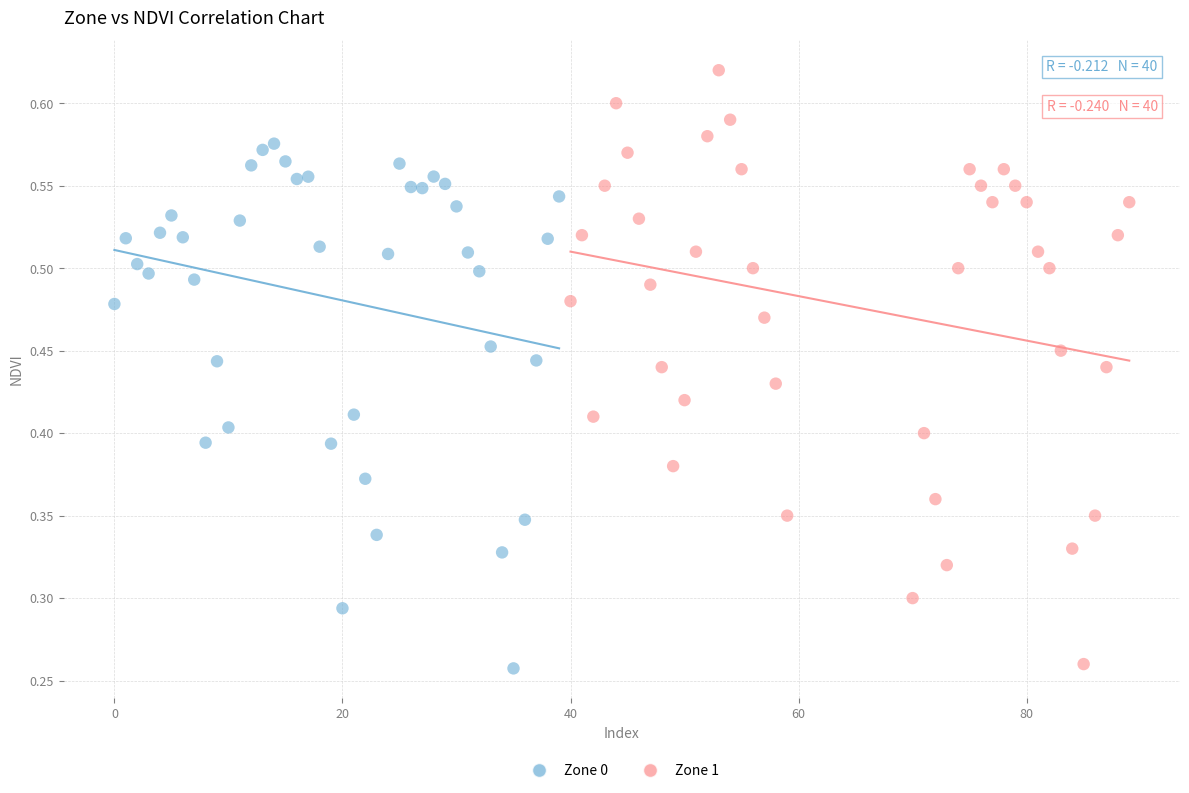

Which series contains the highest Y value?

Zone 1